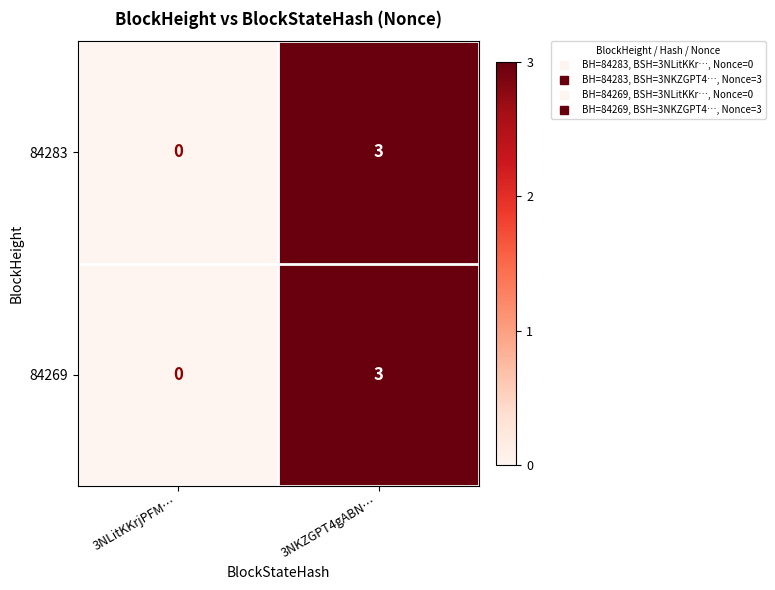

What is the sum of all 84283 values?

3